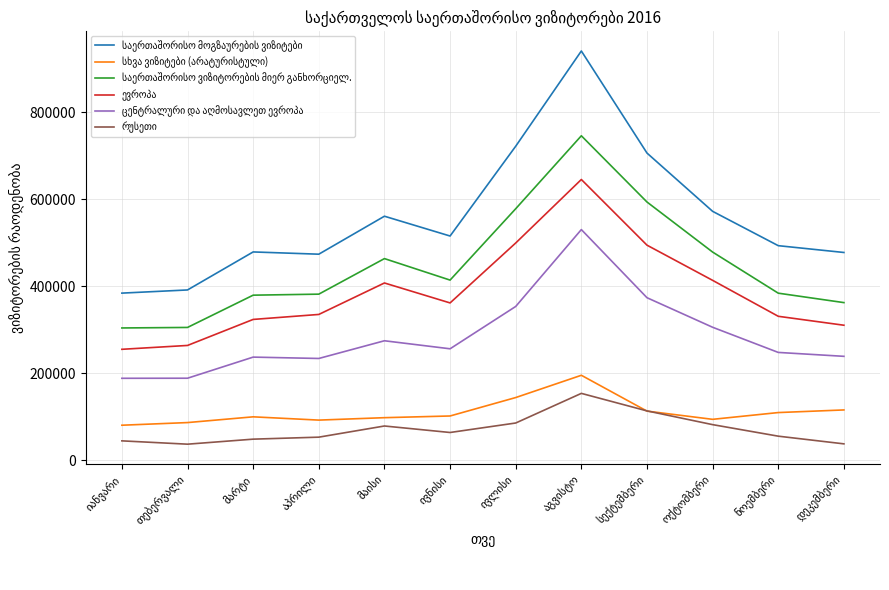

What is the minimum value shown in the chart?

36565